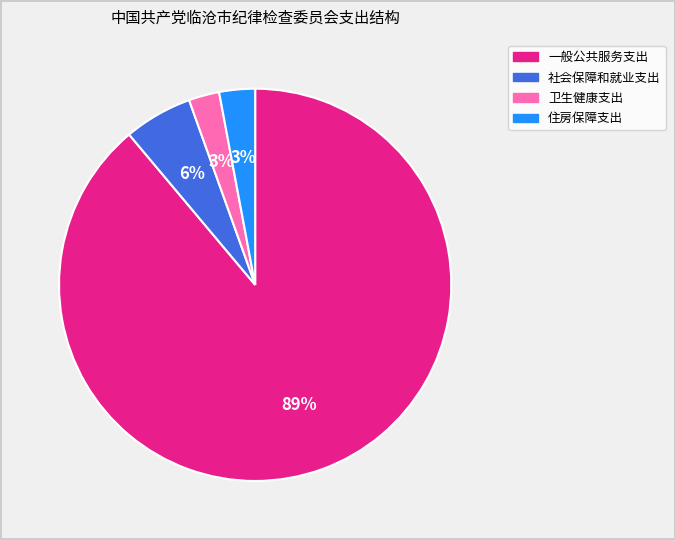

To the nearest percent, what percentage of the pie is 社会保障和就业支出?

6%